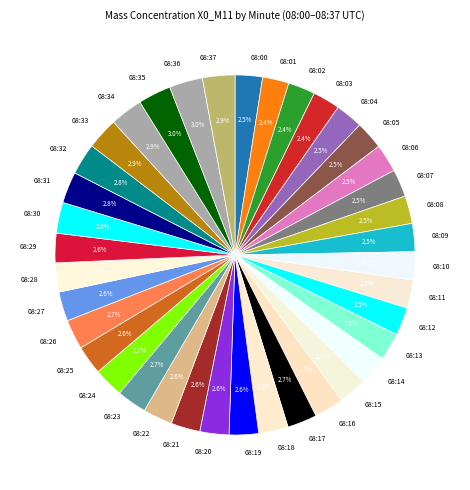

To the nearest percent, what is the combined percentage of 08:03 and 08:07?

5%